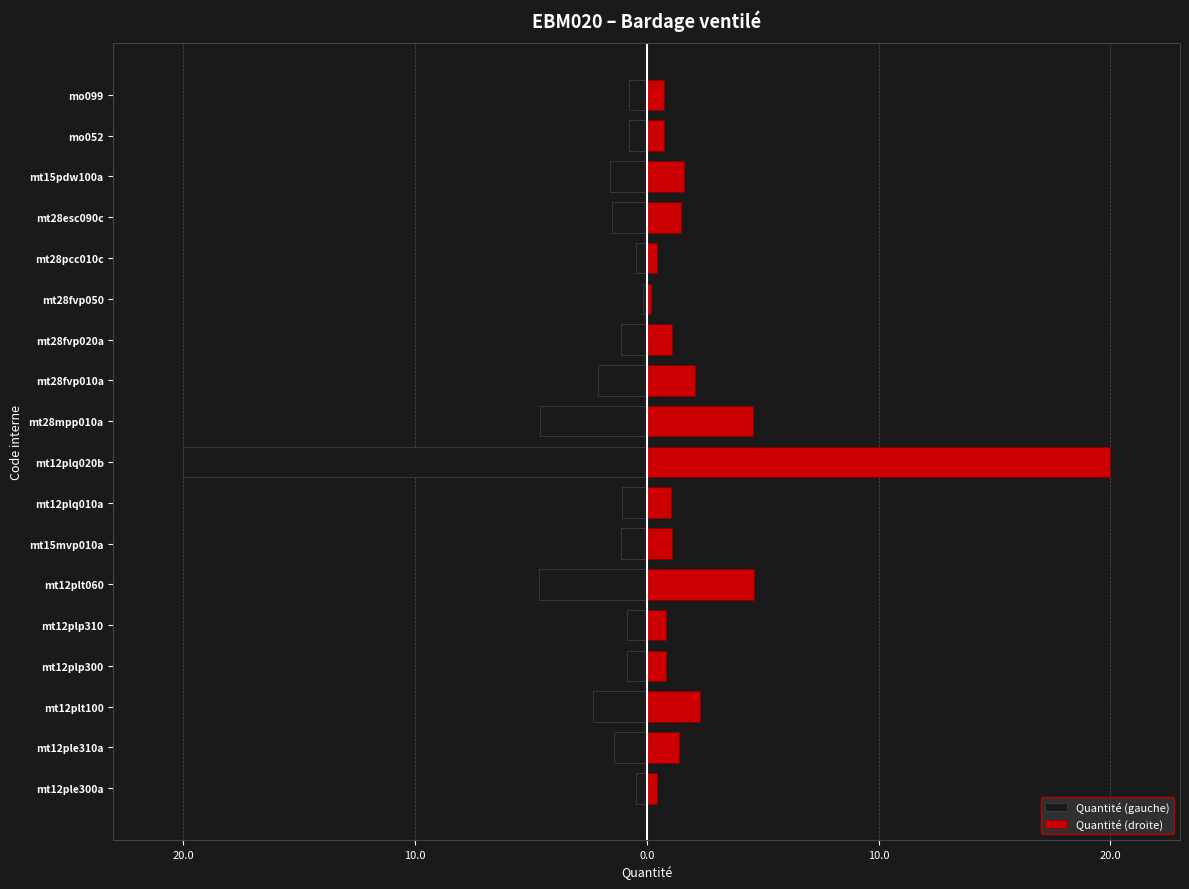

Are the bars grouped side by side (vs. stacked)?

Yes